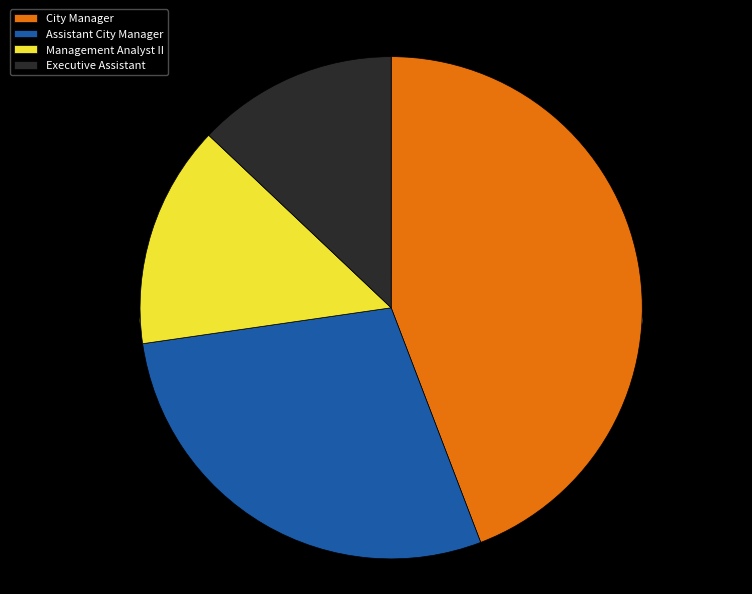

What is the largest slice in the pie chart?

City Manager